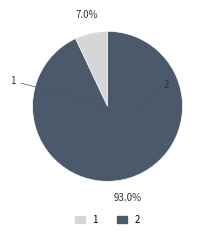

What percentage is the 1 slice, to the nearest percent?

7%